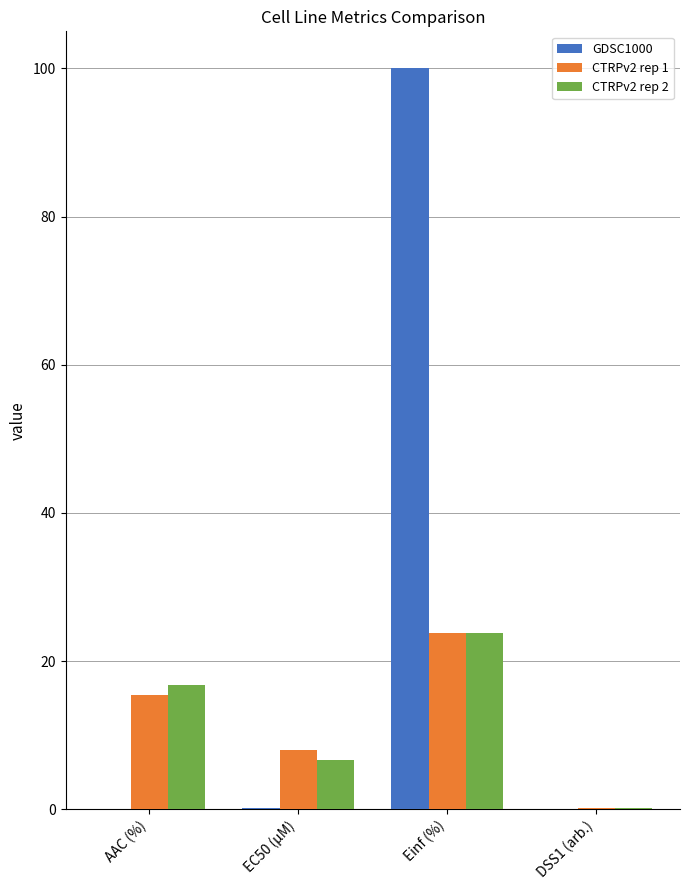

What is the greatest value displayed?

100.0